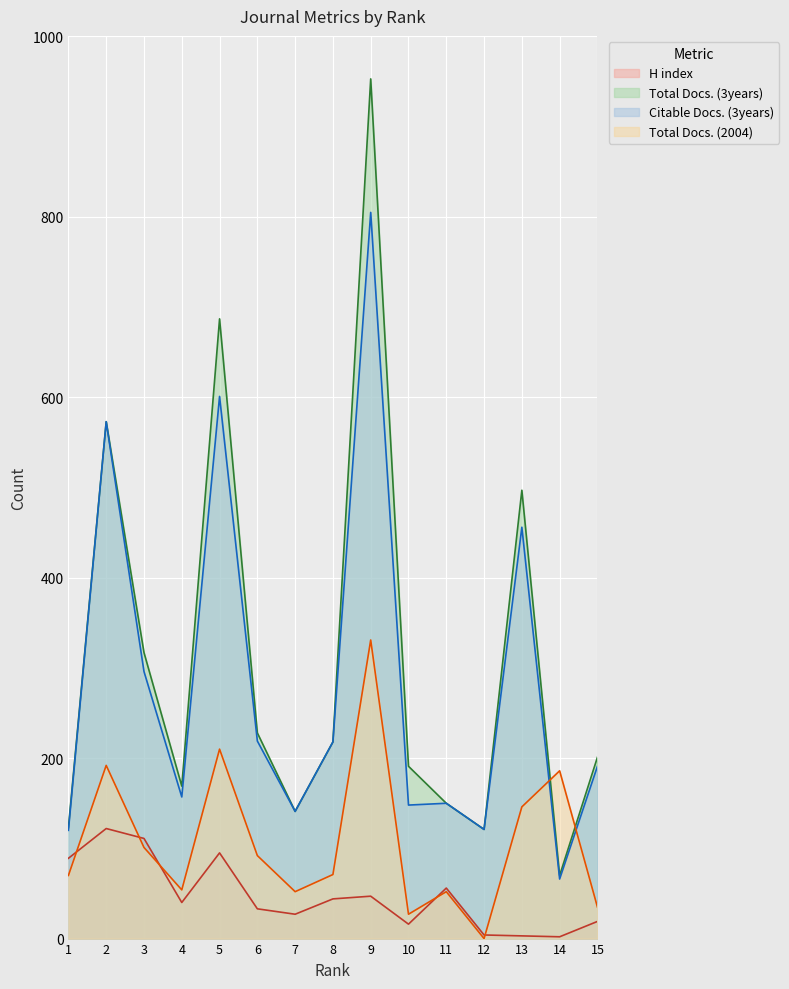

Rank the categories by H index value from highest to lowest.

2, 3, 5, 1, 11, 9, 8, 4, 6, 7, 15, 10, 12, 13, 14